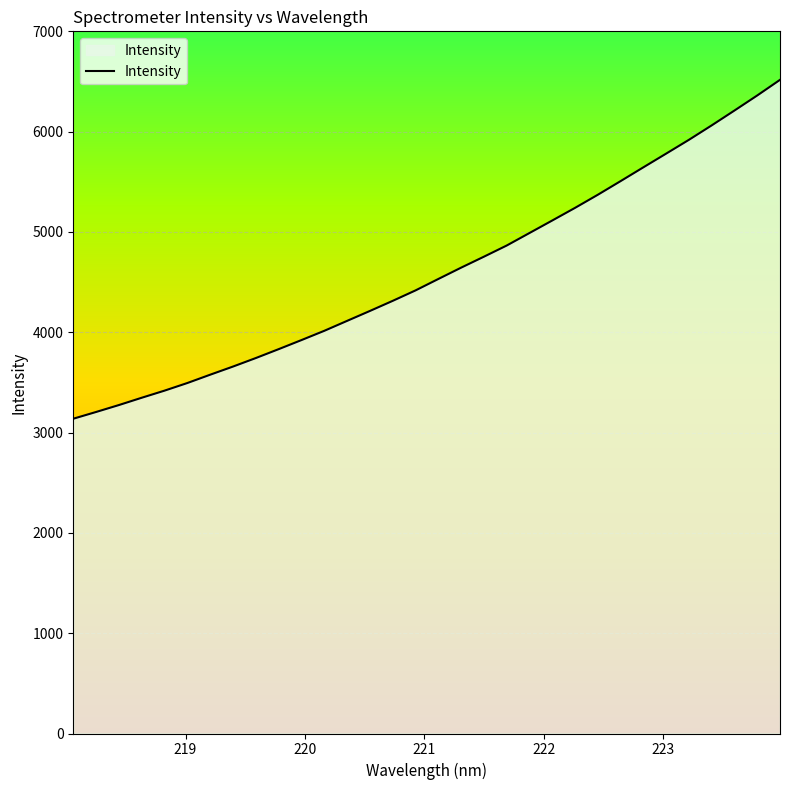

What is the greatest value displayed?

6516.4